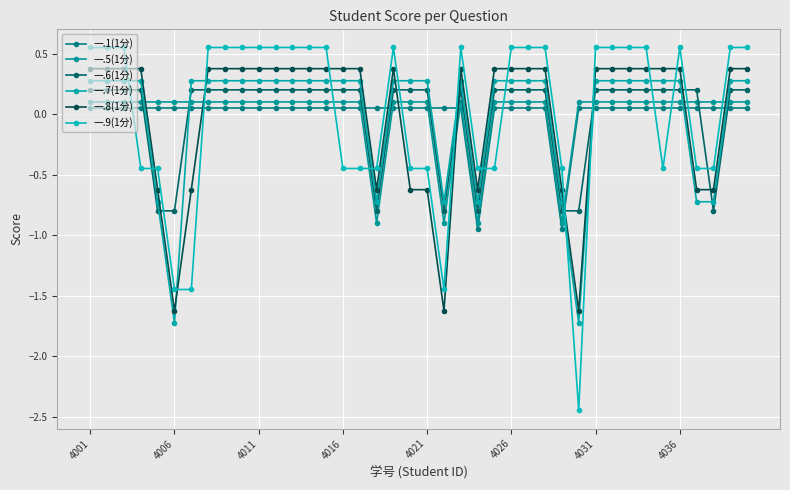

Which series ends up on top after the final intersection of 一.6(1分) and 一.7(1分)?

一.7(1分)